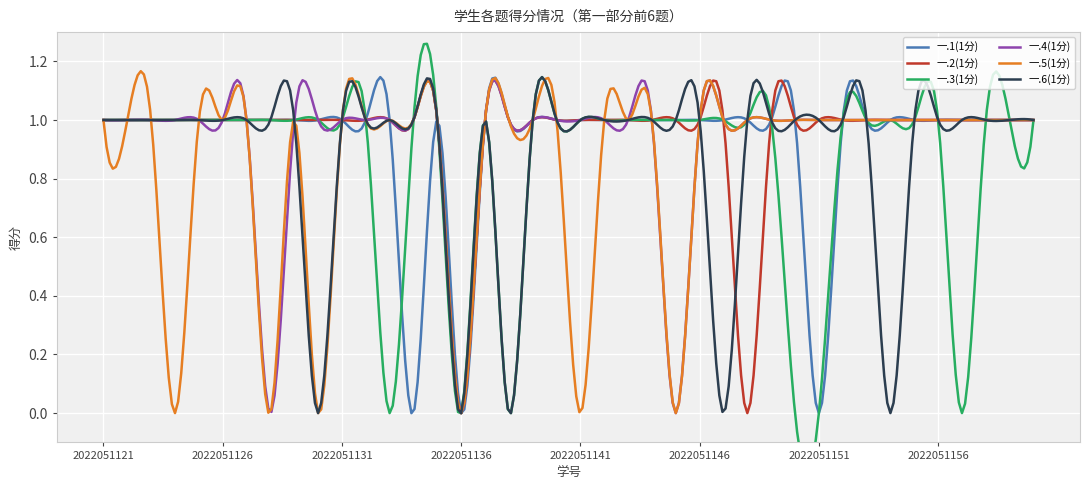

The 一.4(1分) series shows 0 at 2022051127. True or false?

False